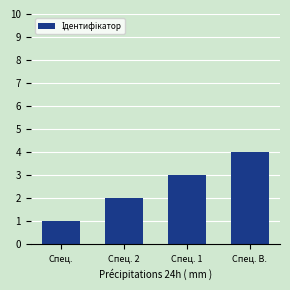

What is the ratio of the value at Спец. В. to the value at Спец. 1?

1.3